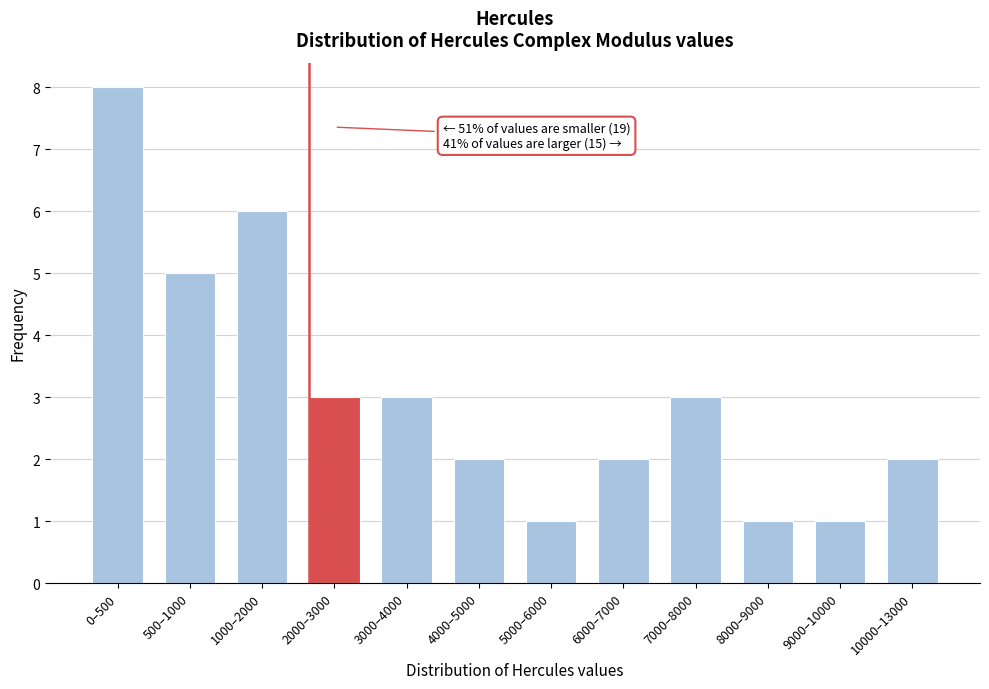

Reading left to right, extract all data points from this chart.

8	5	6	3	3	2	1	2	3	1	1	2